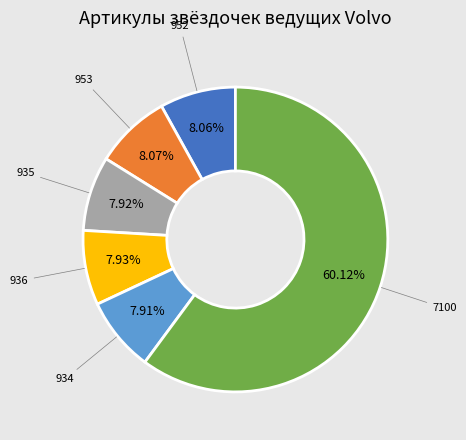

Is 7100 the majority of the pie?

Yes